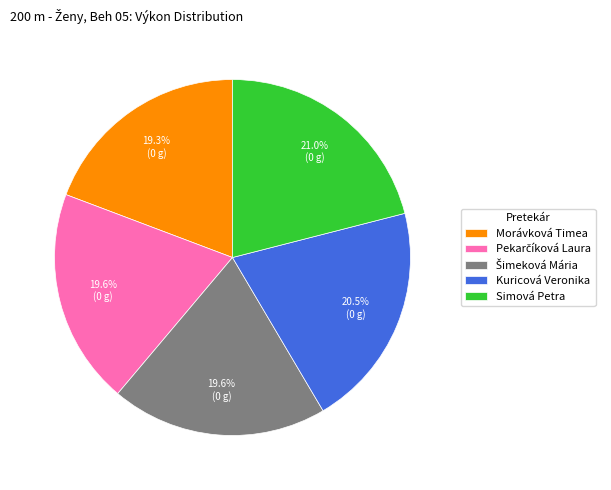

To the nearest percent, what is the average slice percentage?

20%